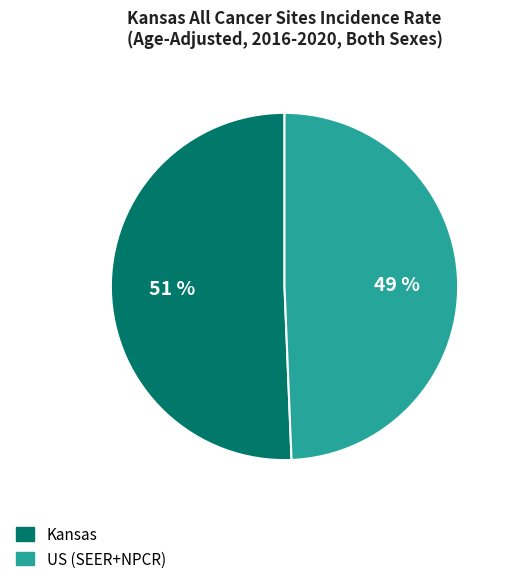

Which category has the biggest portion of the pie?

Kansas